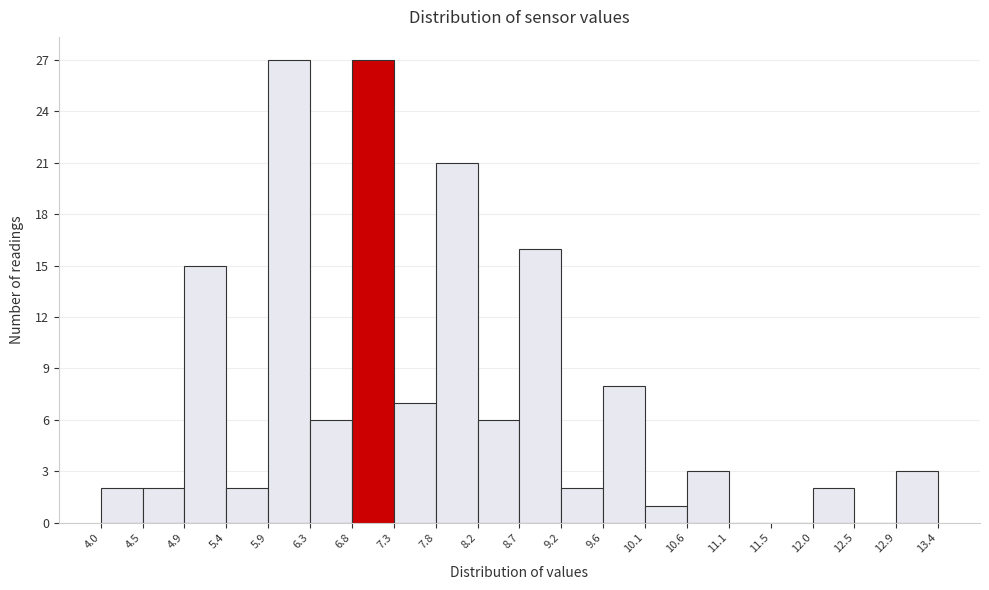

How tall is the bar that spans 10.1 to 10.6 on the x-axis? The values are not printed on the chart, so give them approximately, as read against the axis.

1